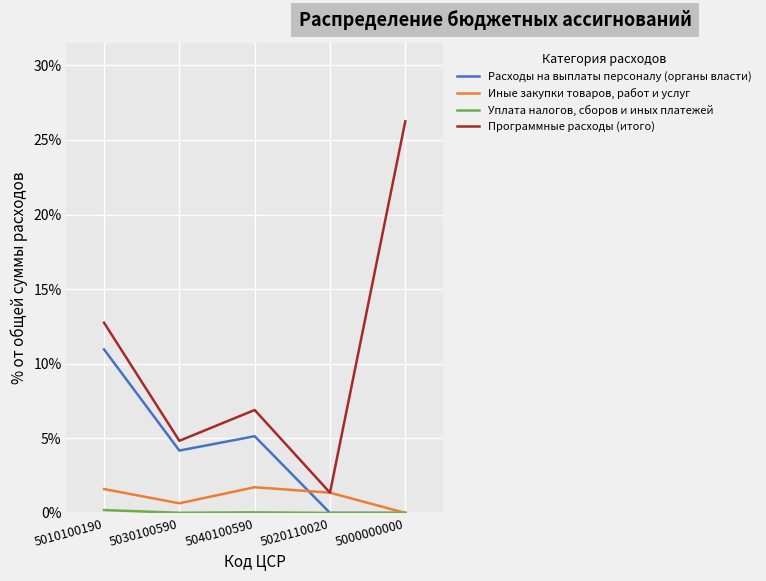

True or false: Иные закупки товаров, работ и услуг has more than 2 interior local peaks.

False